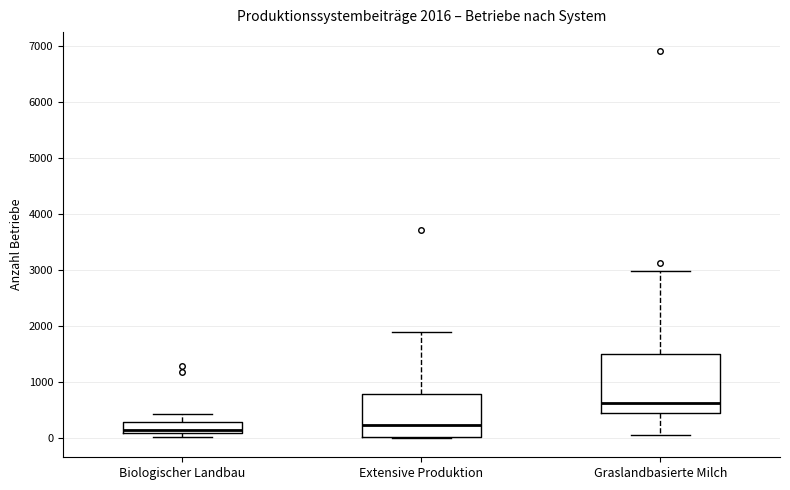

Which box is the tallest, from its lower edge to its upper edge?

Graslandbasierte Milch